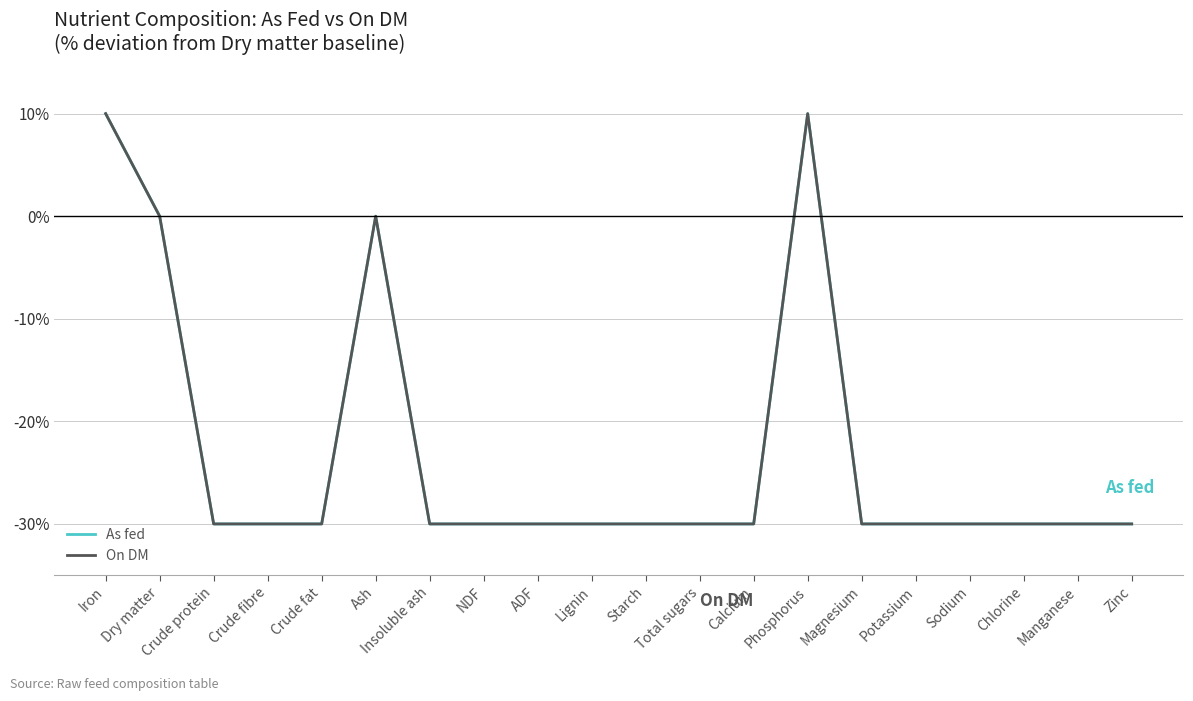

Does the chart display data point markers on the line(s)?

No